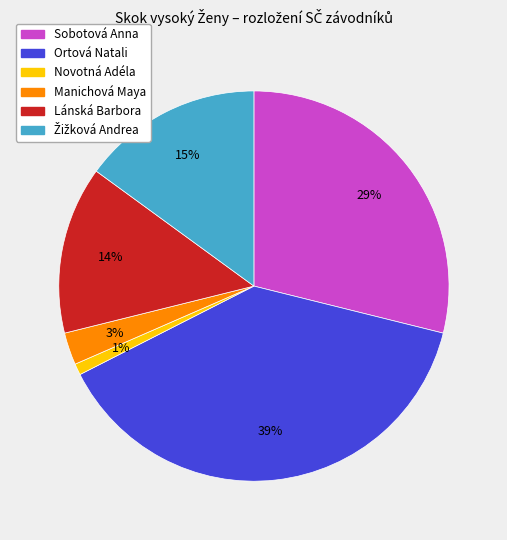

The Sobotová Anna slice represents 29% of the pie. True or false?

True